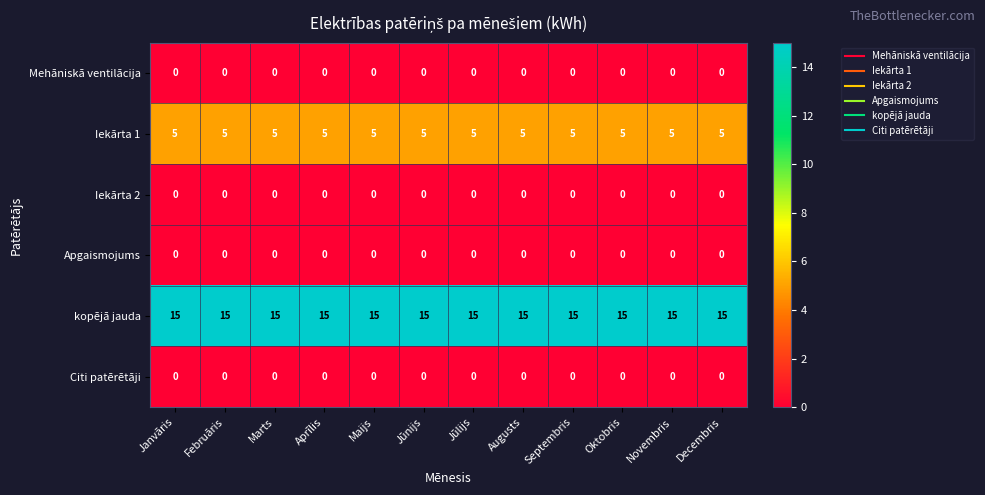

True or false: Iekārta 1 has a value of 5 at Septembris.

True